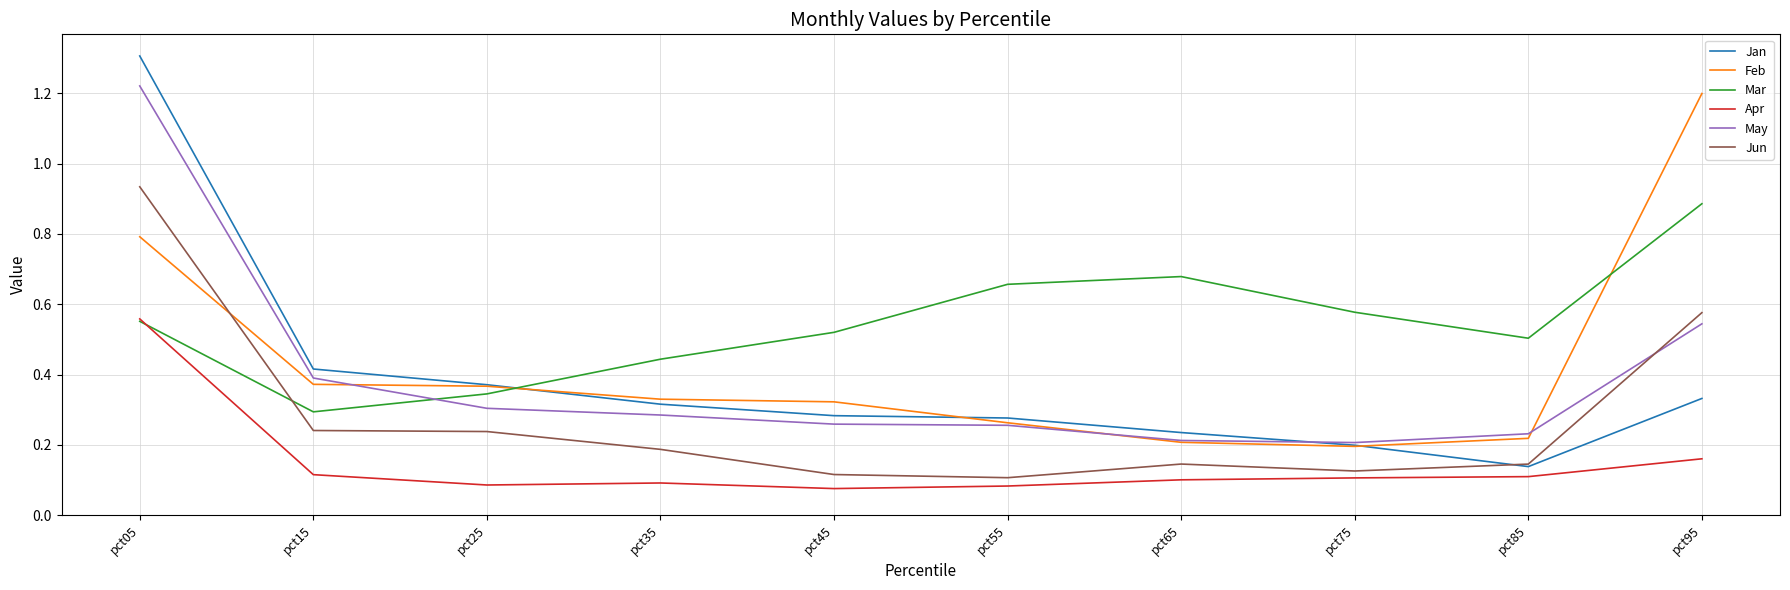

Which series changed the most between pct75 and pct95?

Feb